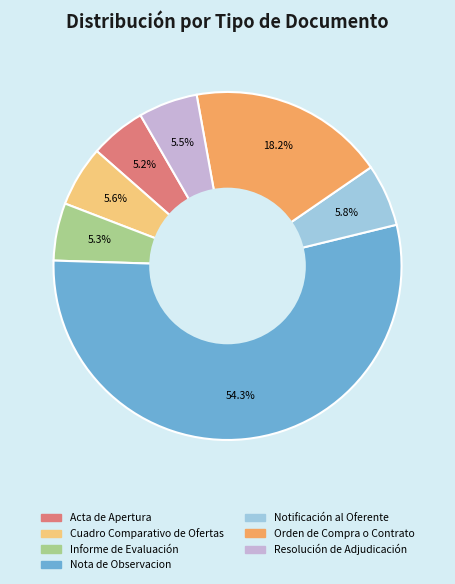

True or false: Cuadro Comparativo de Ofertas accounts for 6% of the total.

True